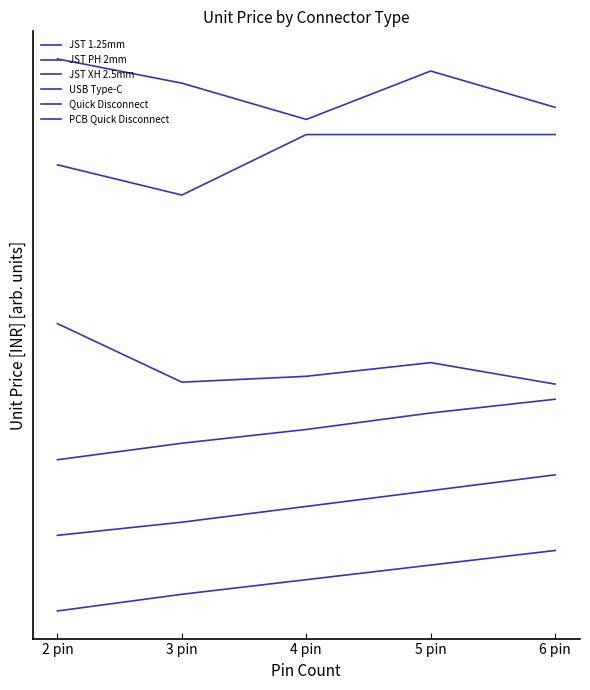

True or false: JST 1.25mm and JST XH 2.5mm cross at least once.

False